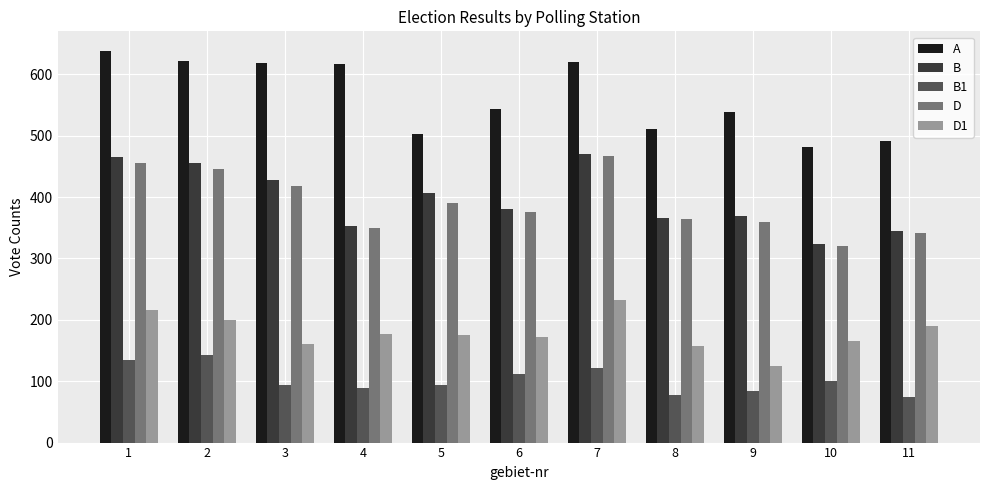

Rank the series at 2 from lowest to highest value.

B1, D1, D, B, A